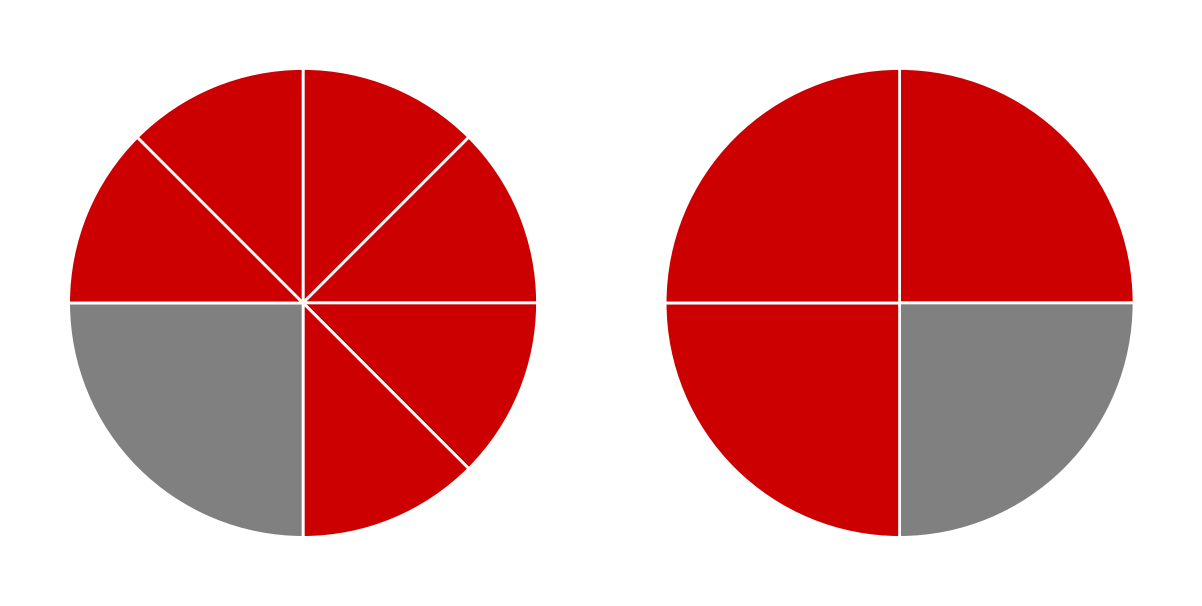

Is Item 1941 the majority of the pie?

No